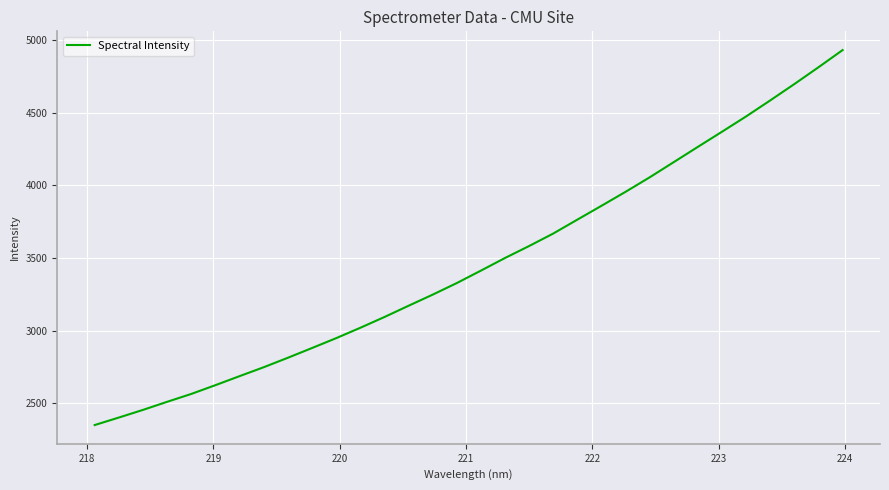

What is the difference between the maximum and minimum values?

2580.5